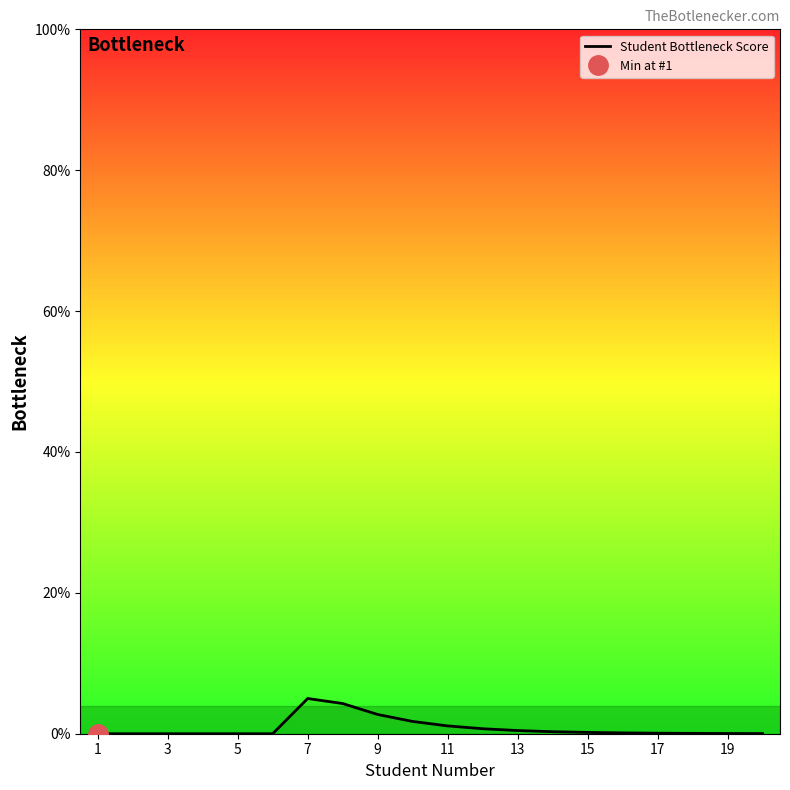

Reading left to right, list all the values displayed in this chart.

0.0	0.0	0.0	0.0	0.0	0.0	5.0	4.3	2.7	1.7	1.1	0.7	0.5	0.3	0.2	0.1	0.1	0.0	0.0	0.0